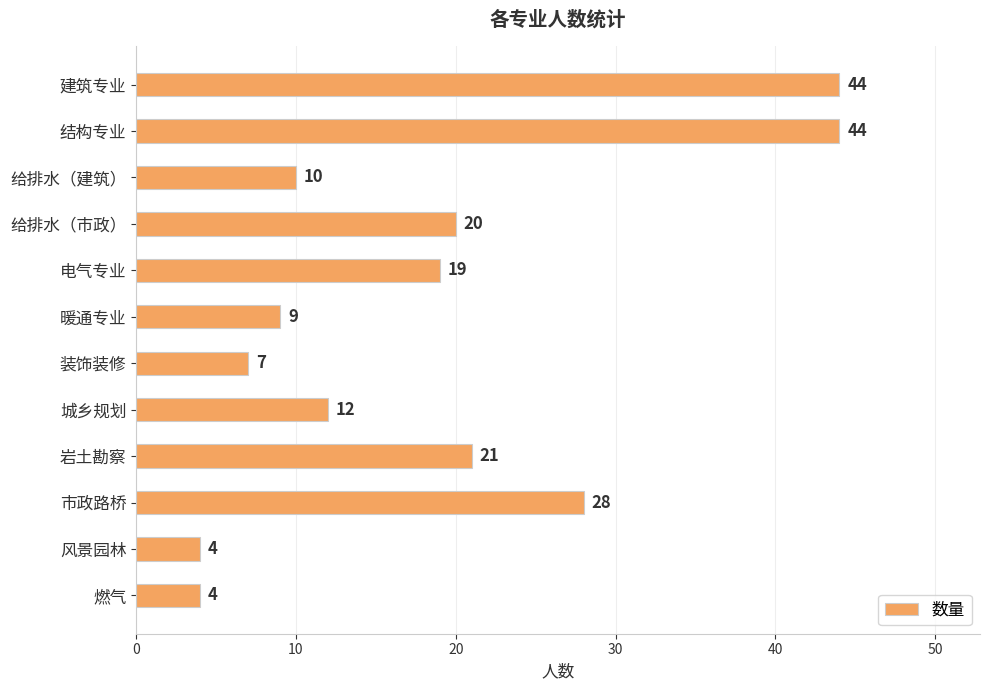

What is the minimum value shown in the chart?

4